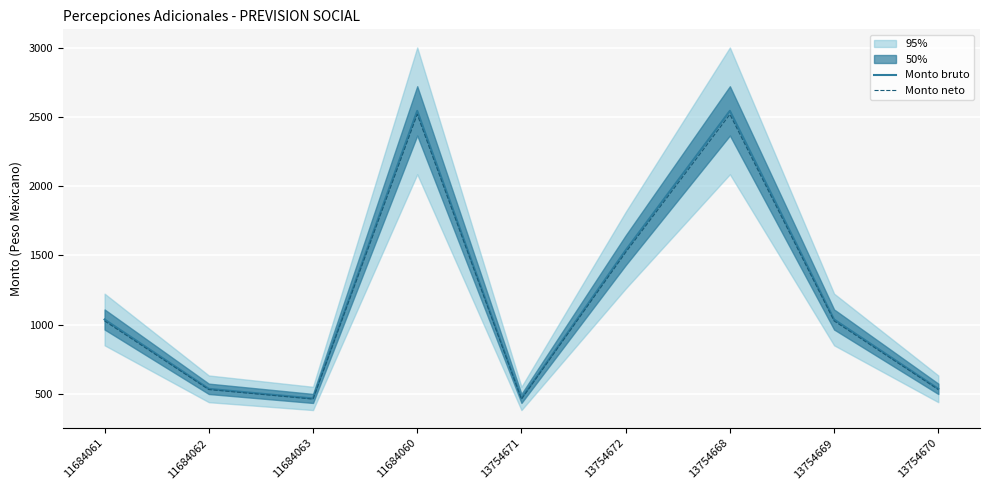

True or false: Monto bruto has a value of 1036.6 at 13754669.

True